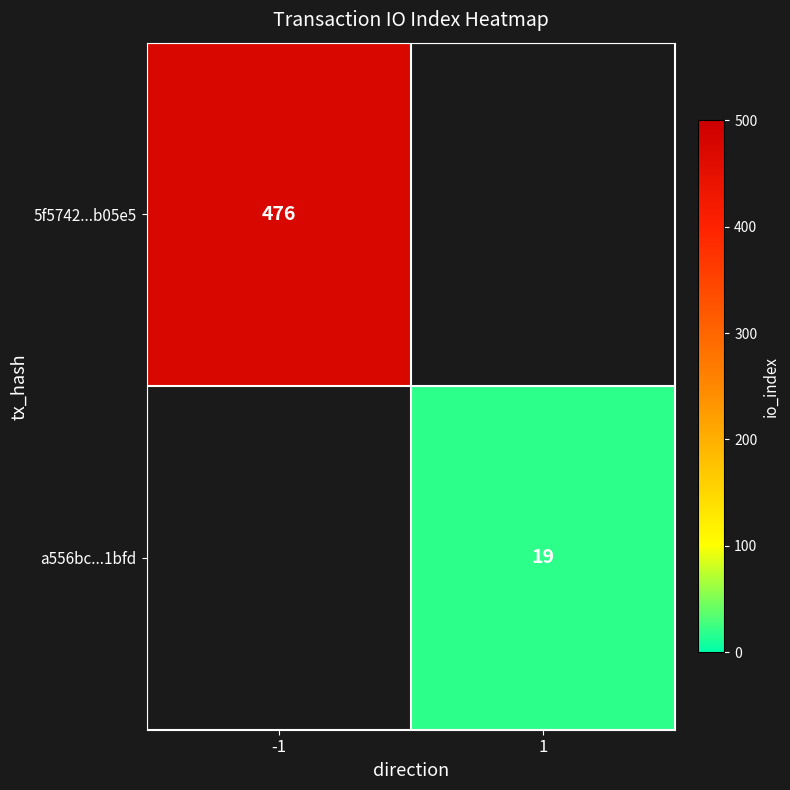

The 5f5742...b05e5 series shows 191 at -1. True or false?

False